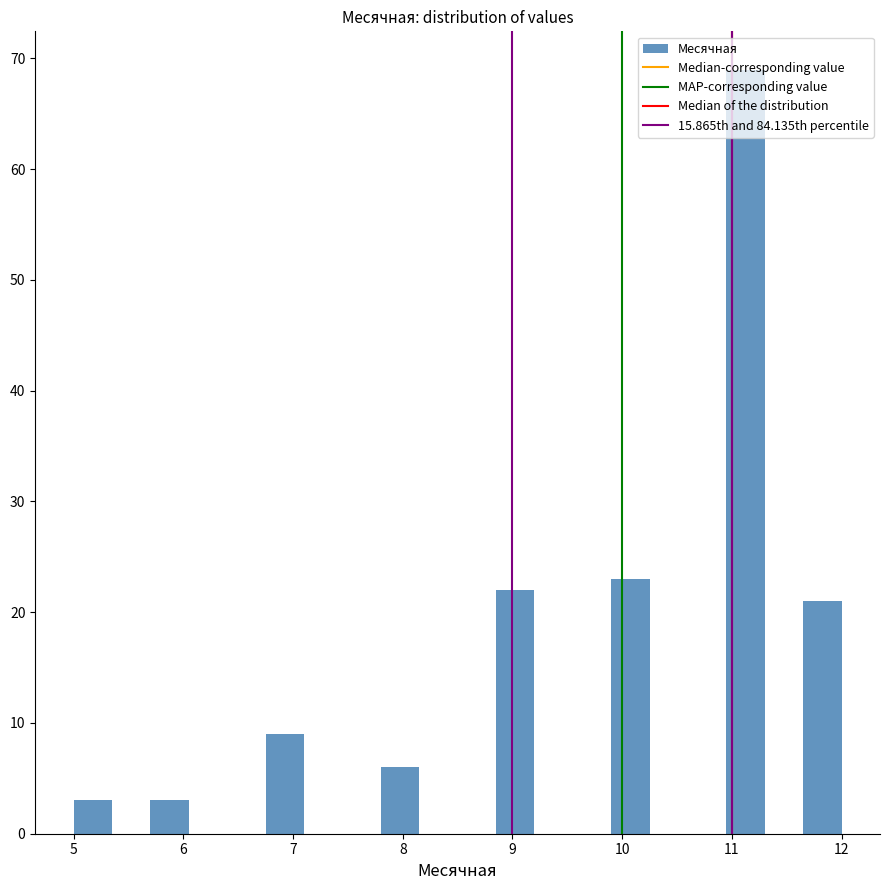

Around what value on the x-axis is the tallest bar? Give the approximate position of its centre, as read against the axis.

11.1